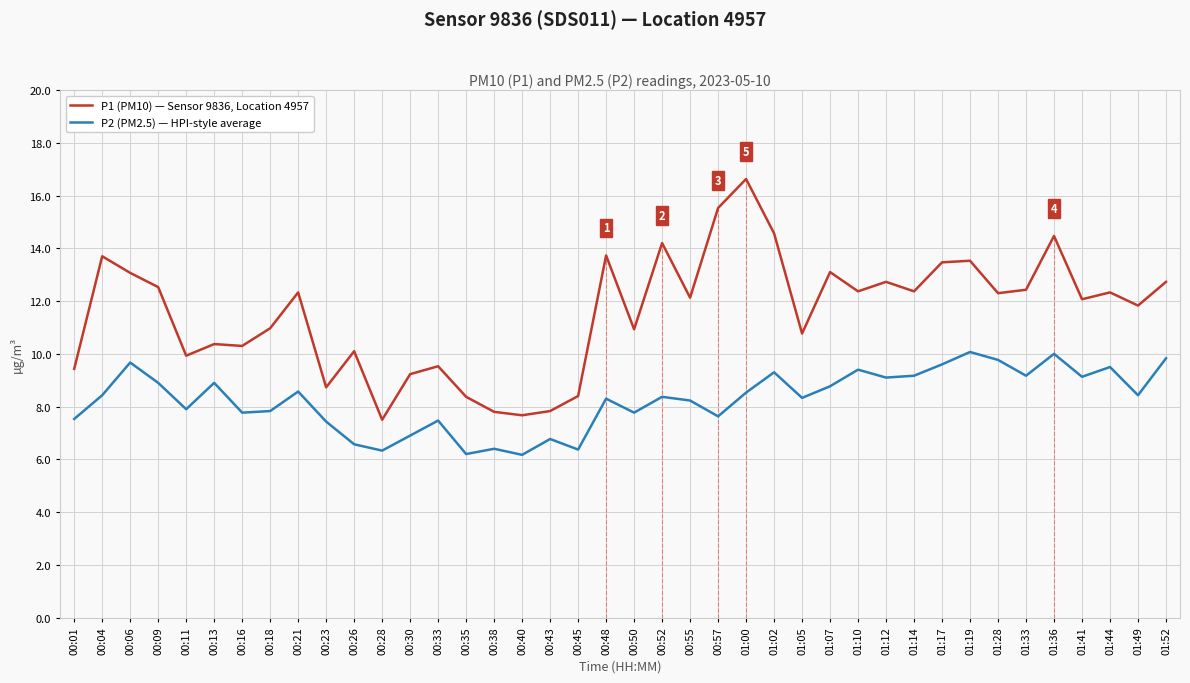

Which series changed the most between 00:43 and 01:12?

P1 (PM10) — Sensor 9836, Location 4957